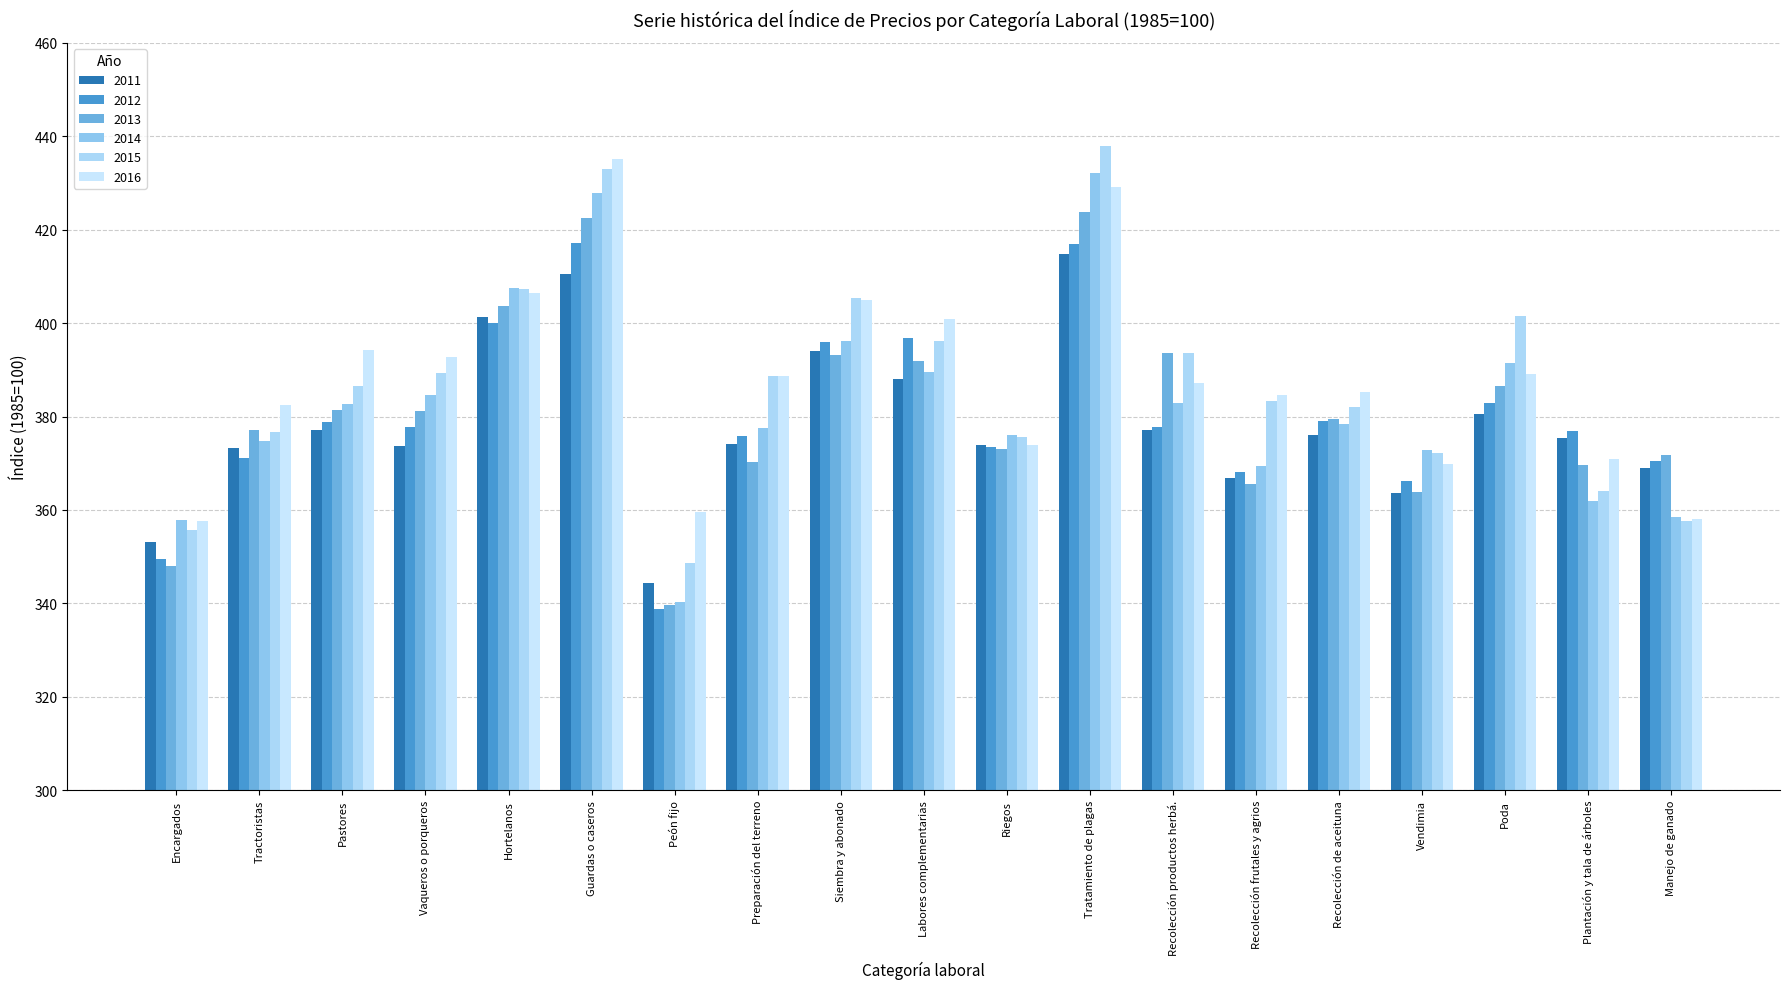

What value does the 2016 series have at Recolección frutales y agrios?

384.6